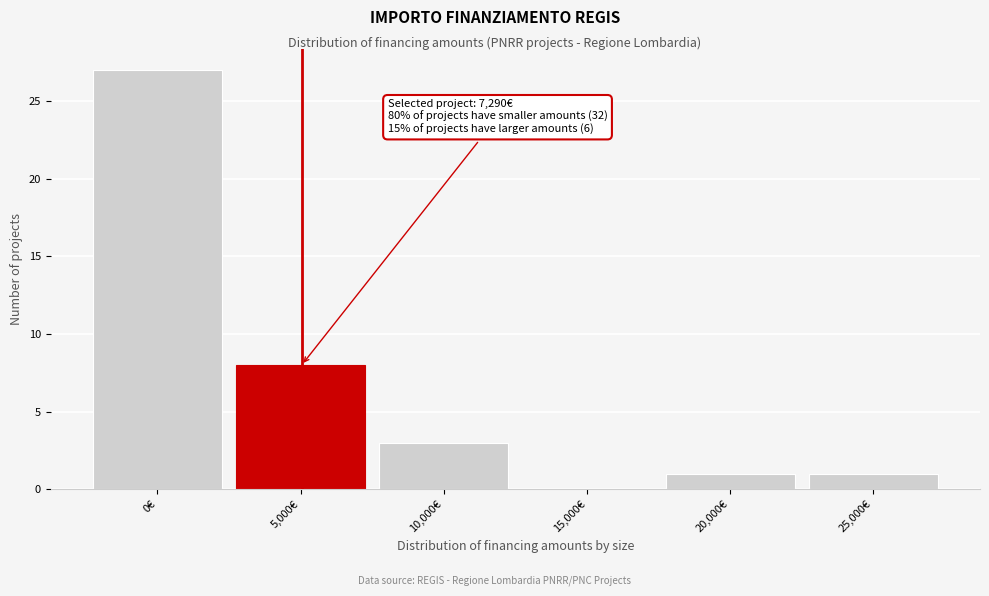

Reading right to left, transcribe all the data shown in this chart.

25,000€=1	20,000€=1	15,000€=0	10,000€=3	5,000€=8	0€=27